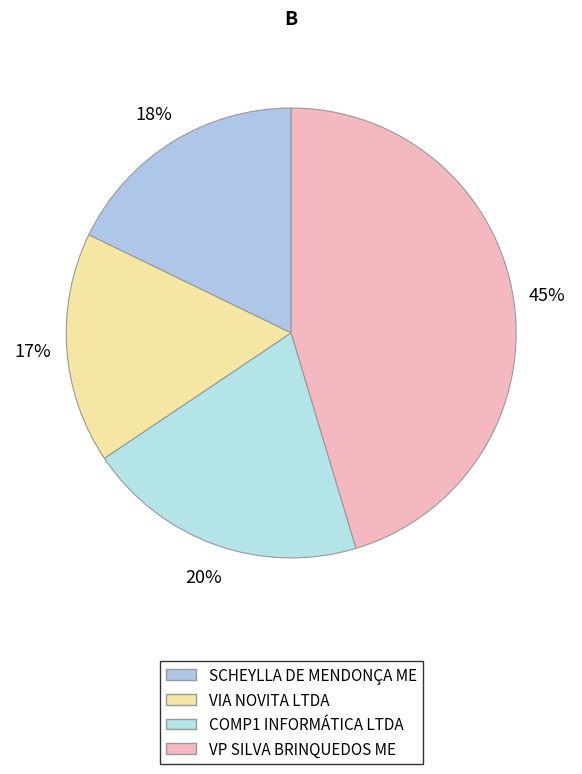

How many slices are in this pie chart?

4